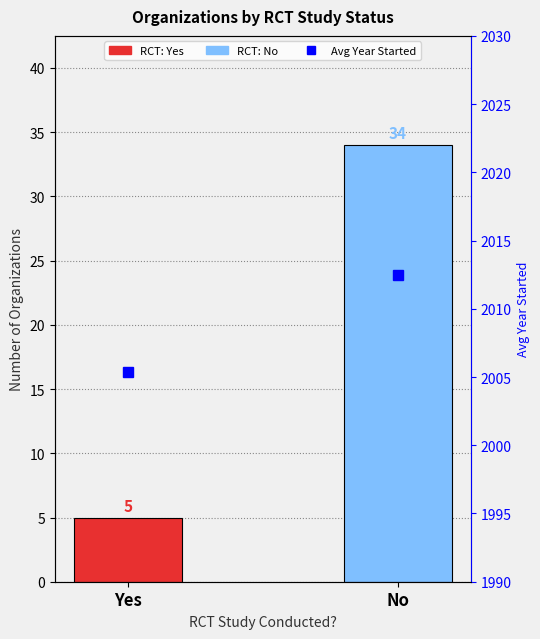

What is the sum of all values?

4017.9